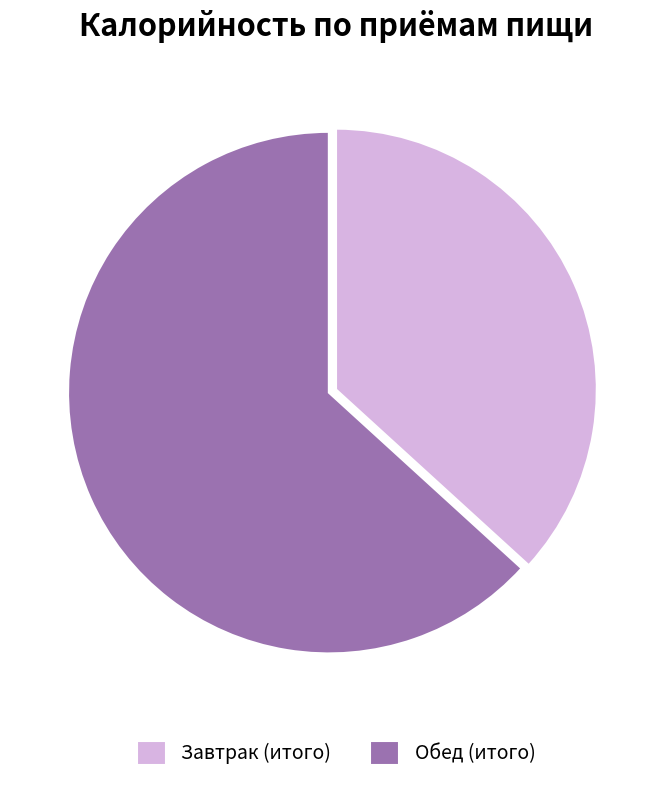

Count the number of slices in the pie.

2